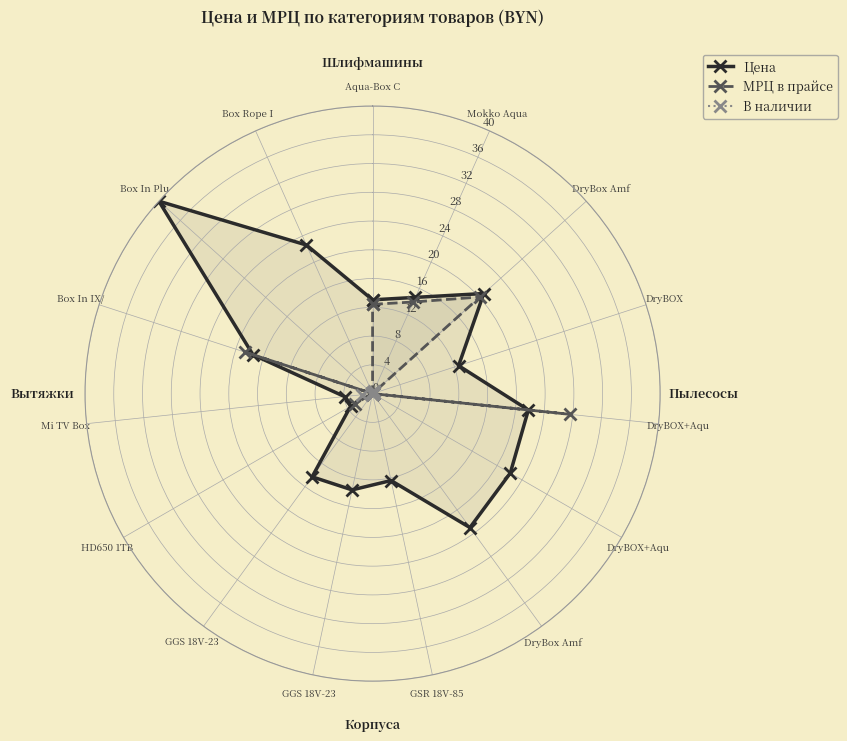

How many interior local valleys does the В наличии series have?

3